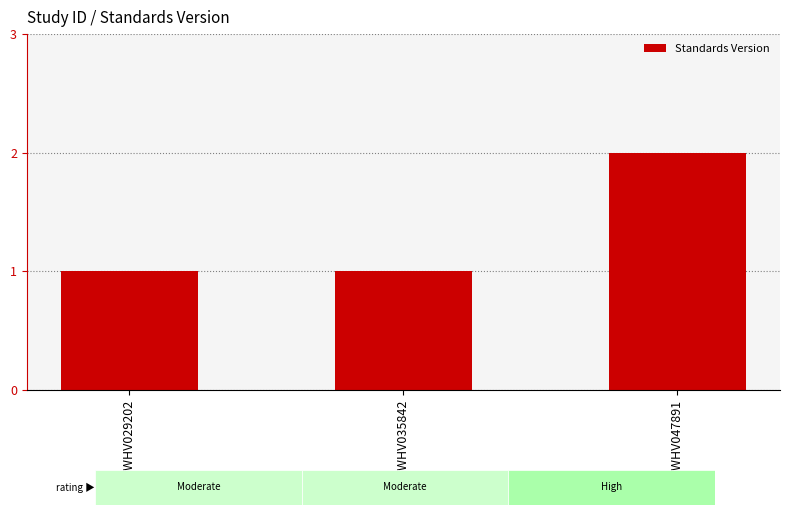

What is the value of the 3rd bar from the left?

2